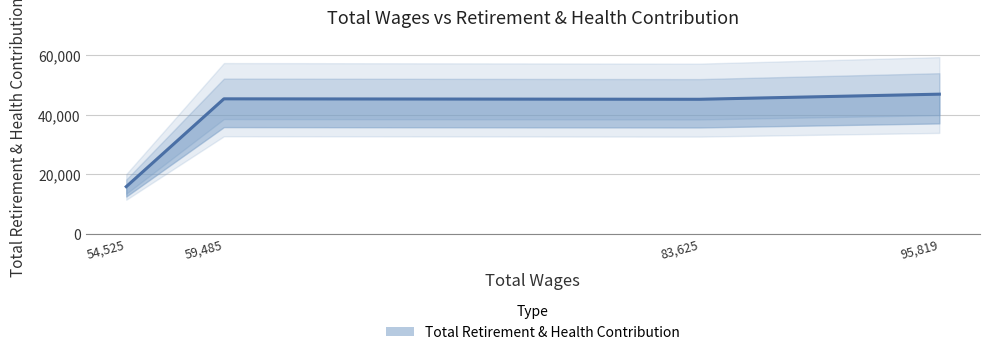

Rank the categories by value from lowest to highest.

54,525, 83,625, 59,485, 95,819